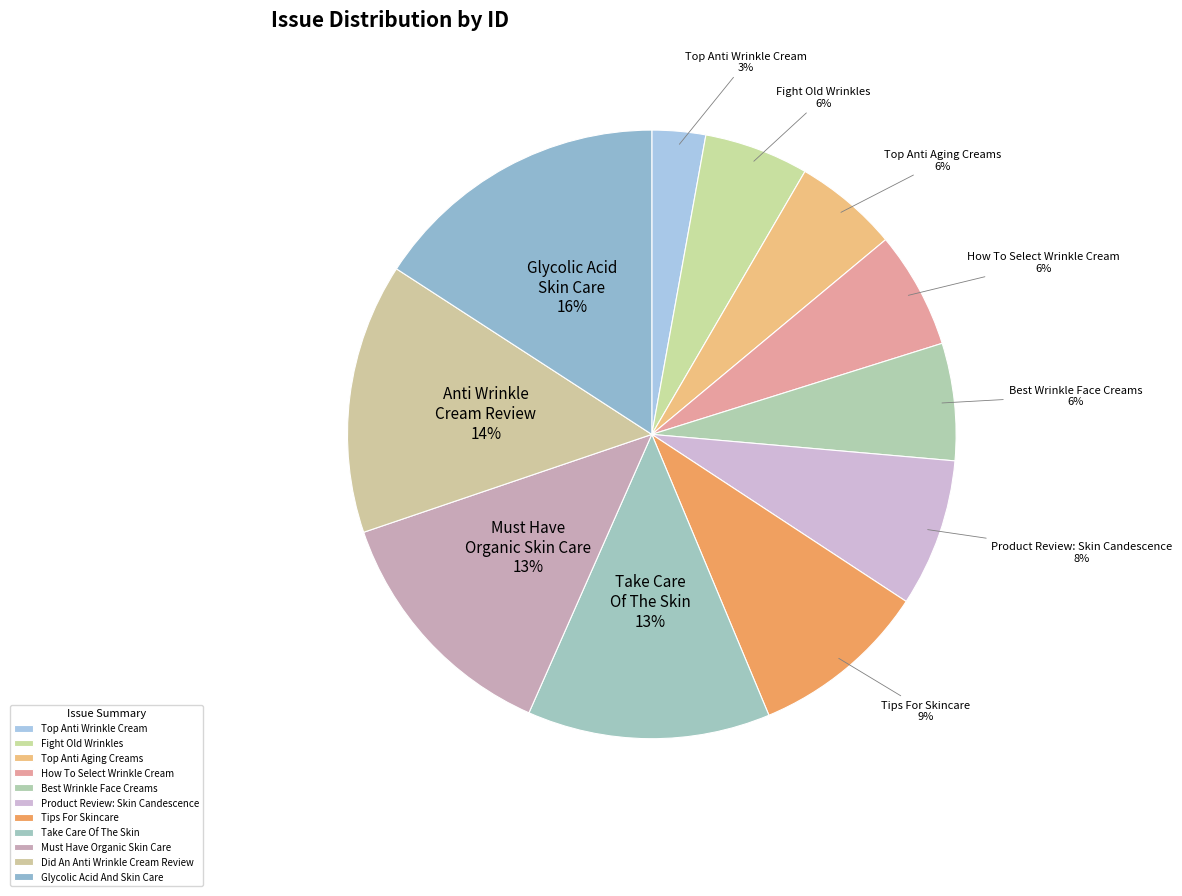

Rank the categories by value from highest to lowest.

Glycolic Acid And Skin Care, Did An Anti Wrinkle Cream Review, Must Have Organic Skin Care, Take Care Of The Skin, Tips For Skincare, Product Review: Skin Candescence, Best Wrinkle Face Creams, How To Select Wrinkle Cream, Top Anti Aging Creams, Fight Old Wrinkles, Top Anti Wrinkle Cream